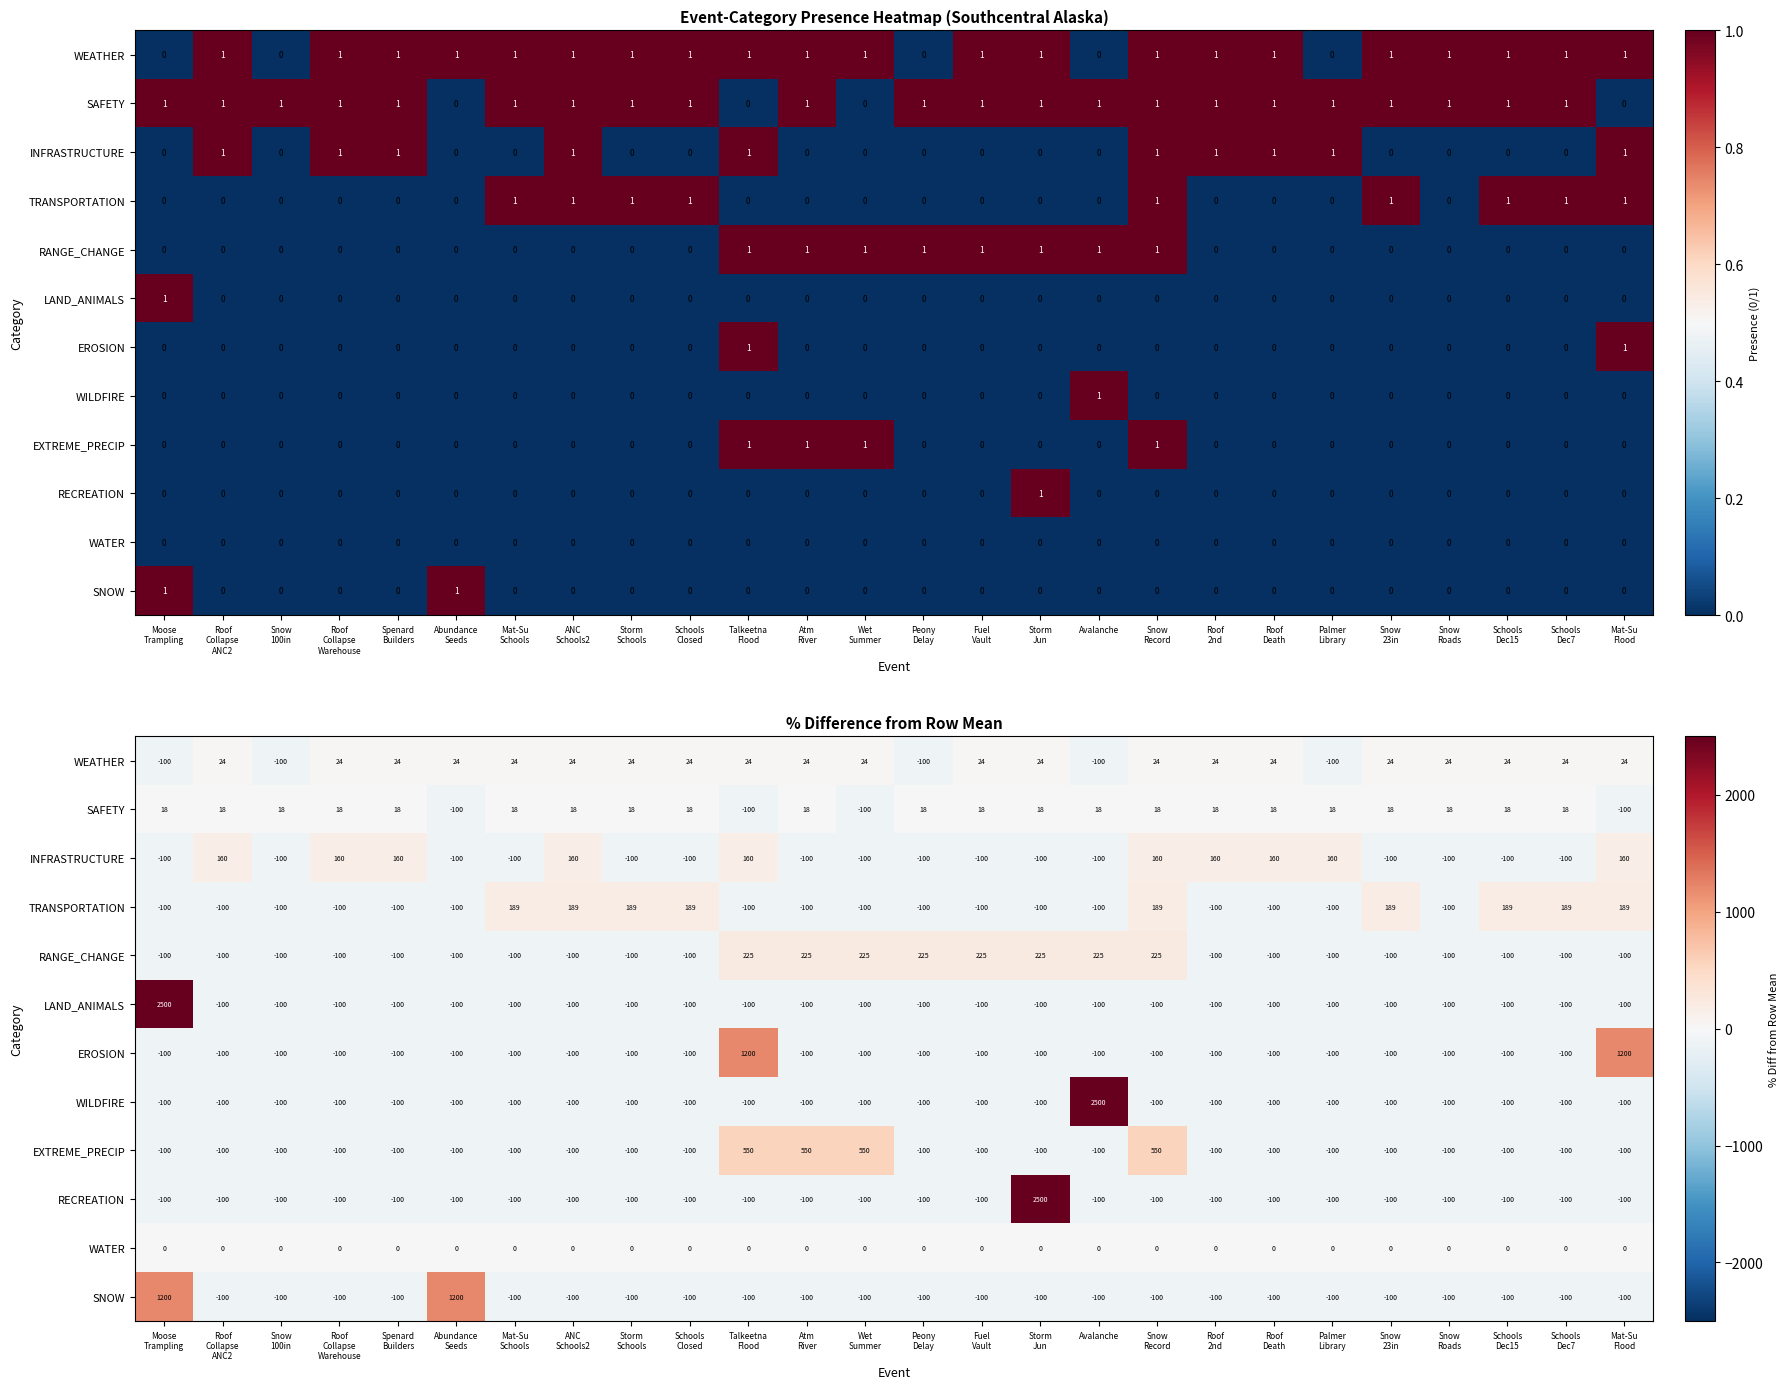

Where does the WEATHER series first go above 23?

Roof Collapse ANC2